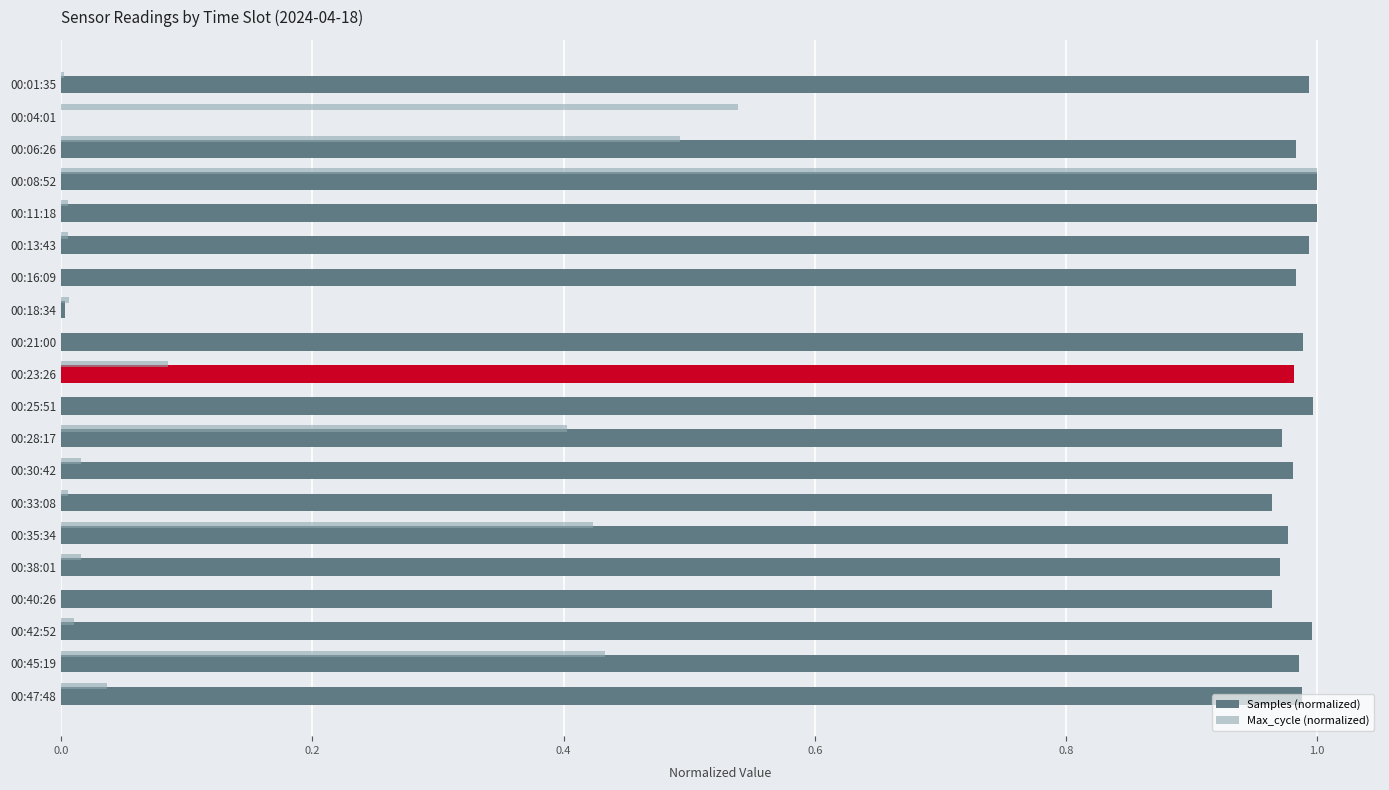

Is the value of Max_cycle (normalized) at 00:42:52 greater than the value of Samples (normalized) at 00:11:18?

No